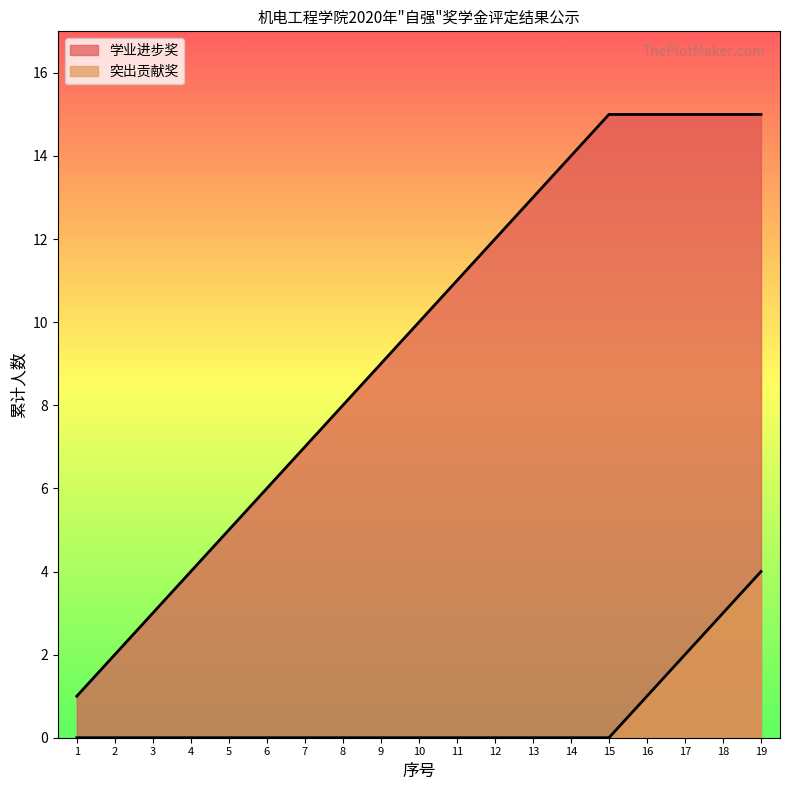

How many categories are shown in the chart?

19